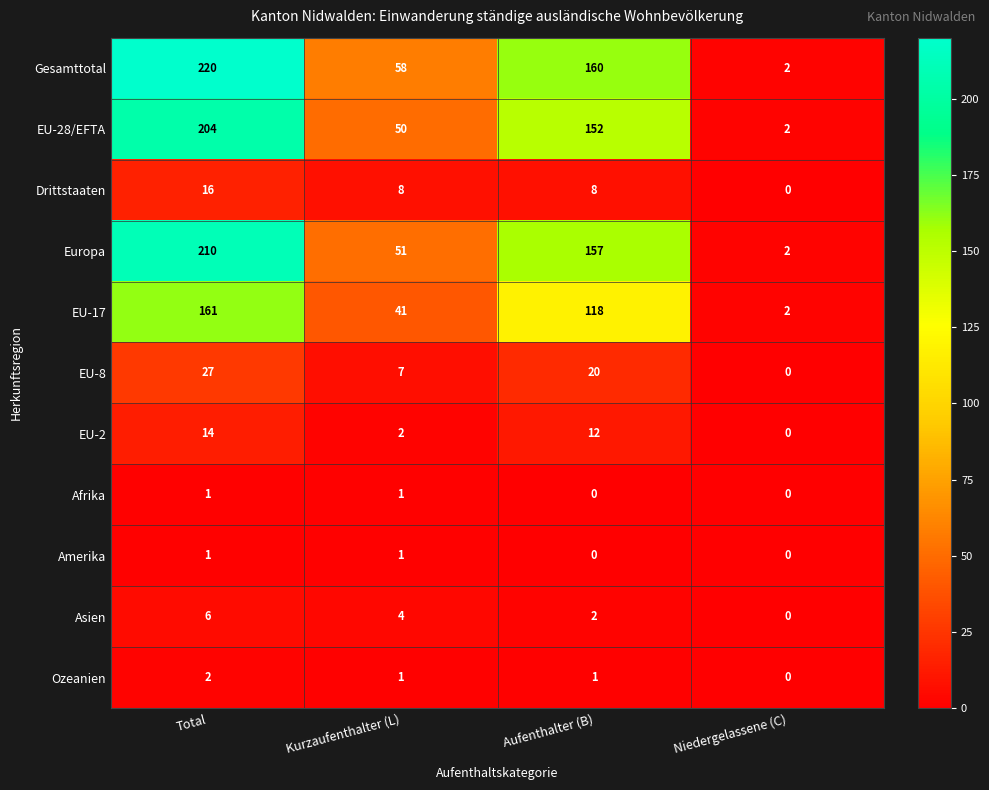

What is the difference between the maximum and minimum values in the Drittstaaten series?

16